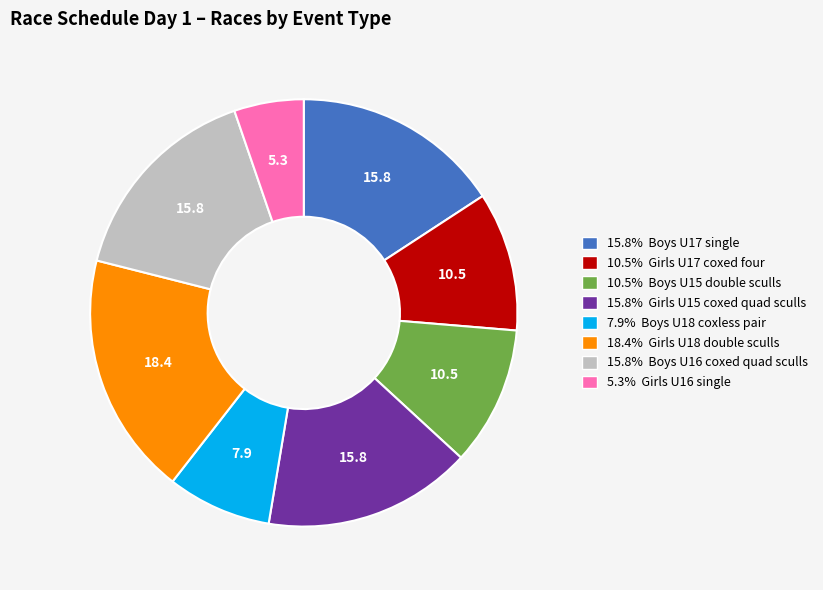

Do 10.5% Girls U17 coxed four and 7.9% Boys U18 coxless pair together represent more than half of the pie?

No